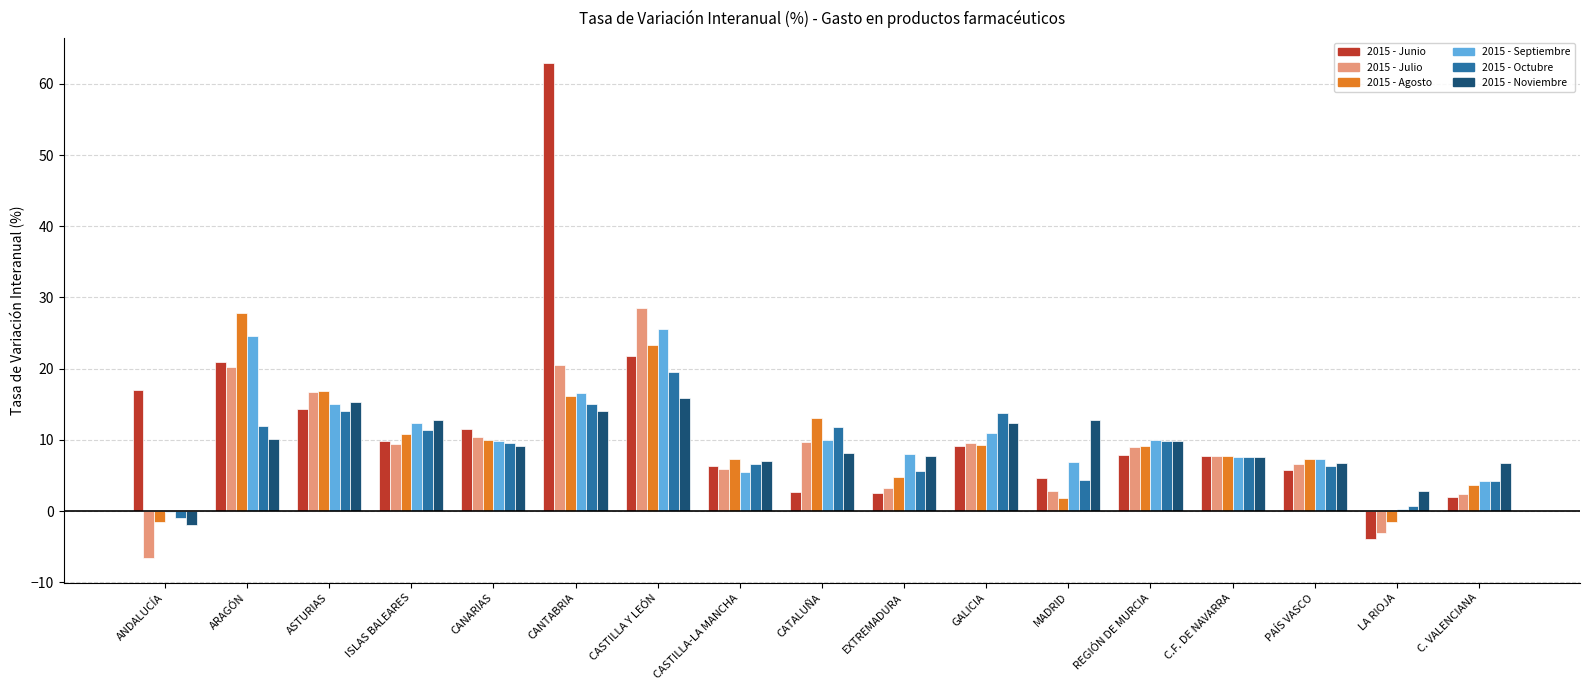

What is the highest value of the 2015 - Julio series?

28.5